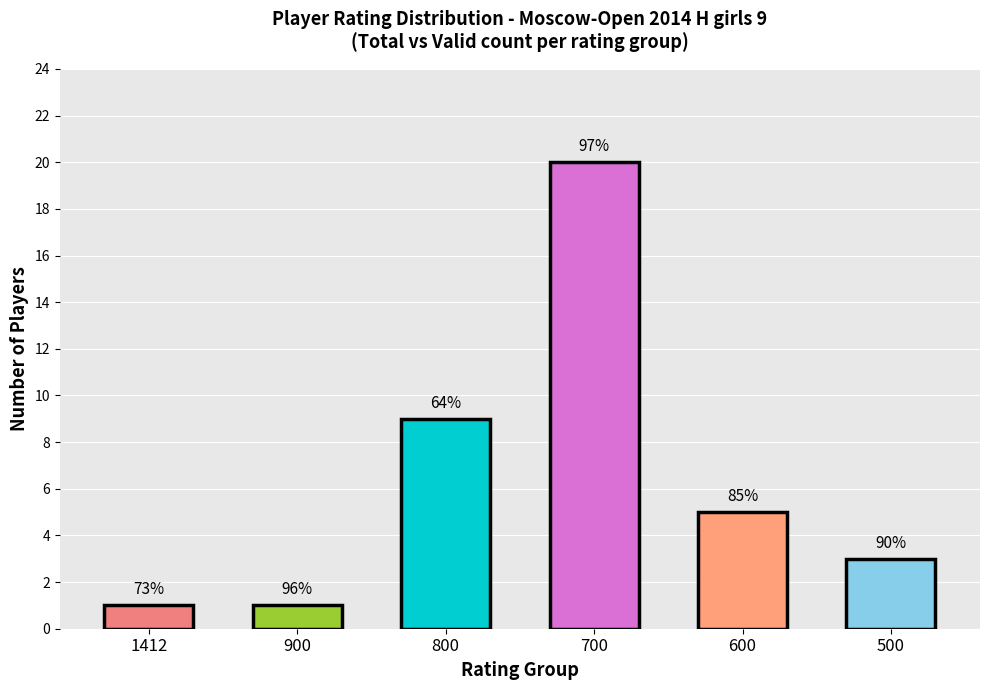

The chart shows a value of 3 at 500. True or false?

True